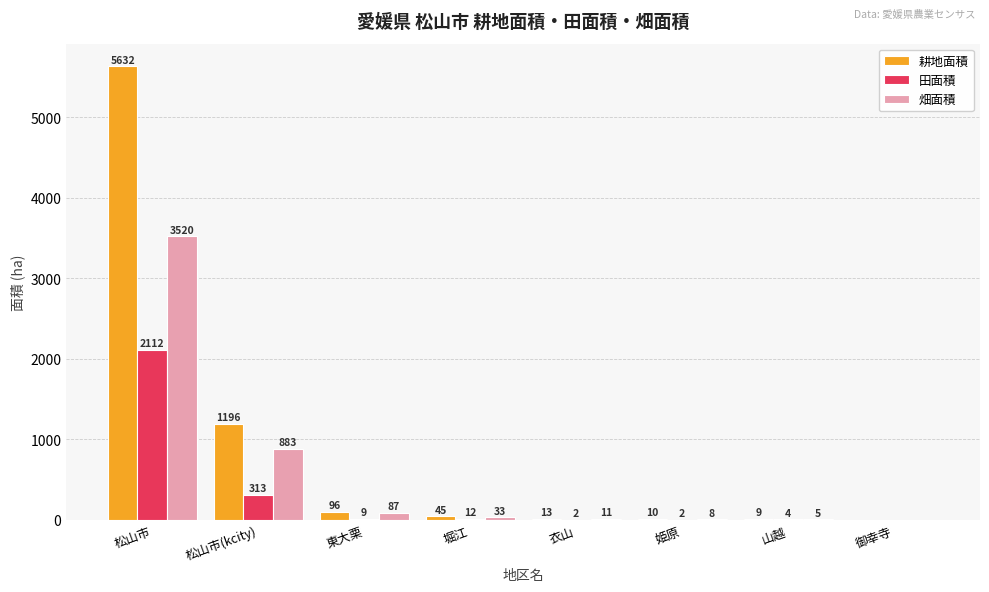

At which label does 耕地面積 first exceed 45?

松山市